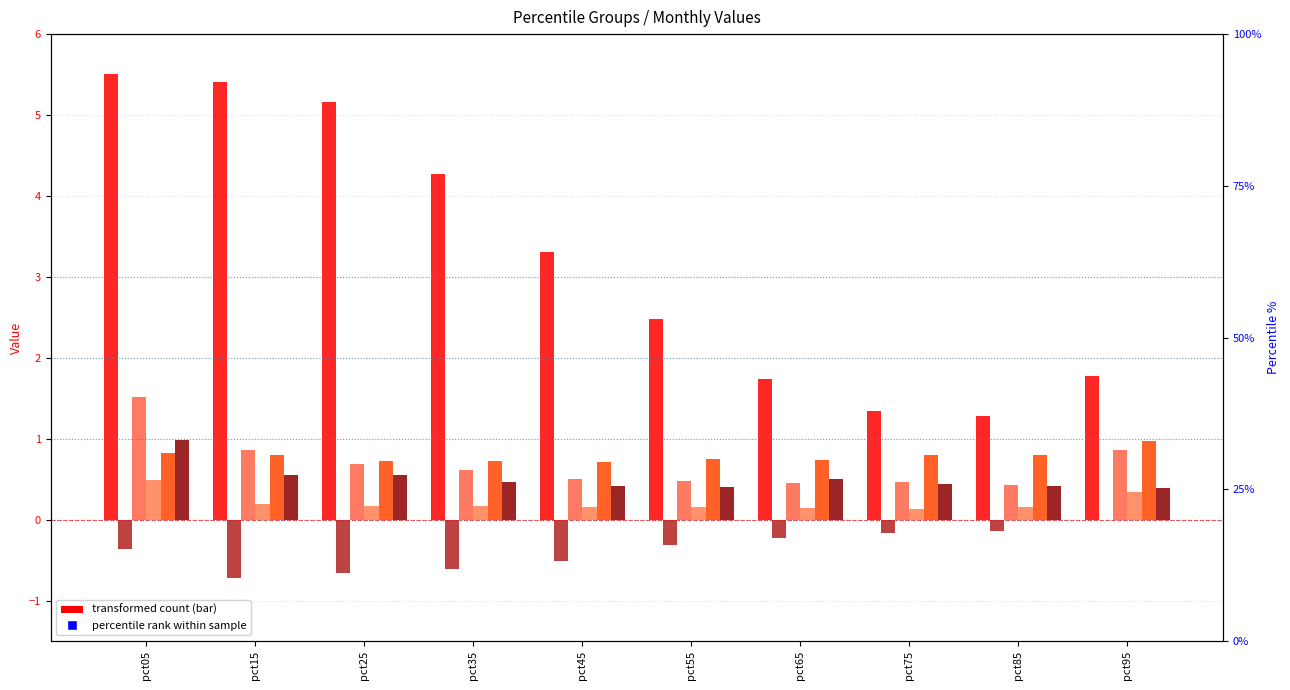

The value of May at pct05 is 1.1. True or false?

False